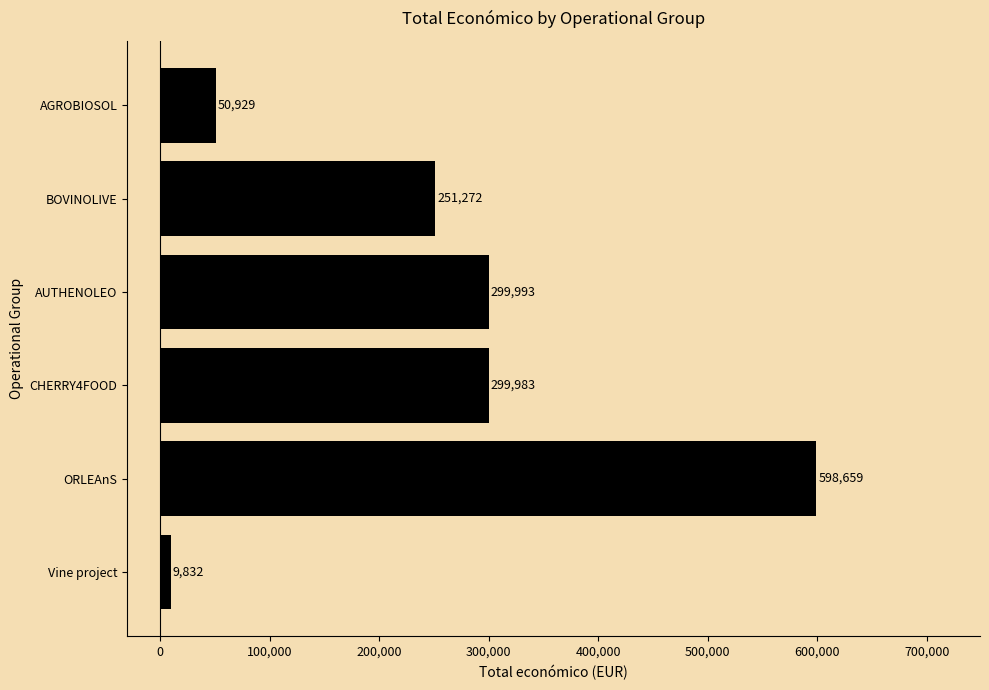

What is the average value?

251778